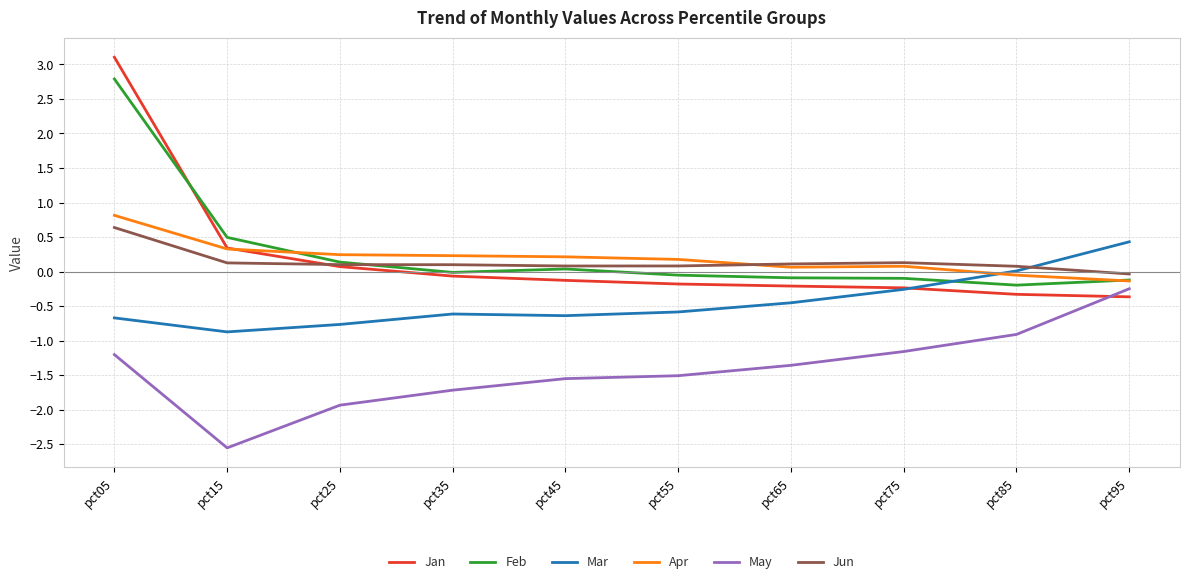

How many intersections are there between Jan and May?

1